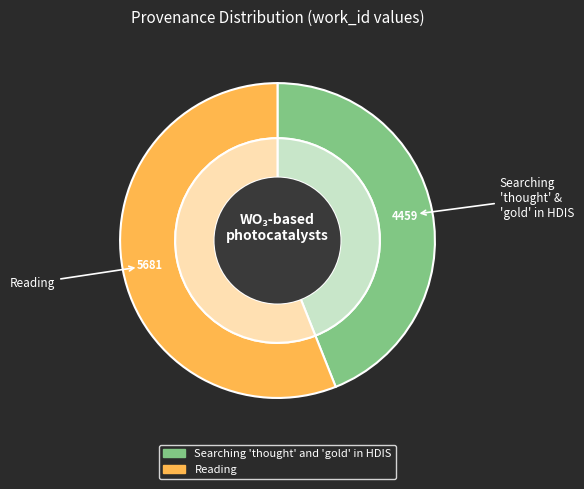

What is the largest slice in the pie chart?

Reading